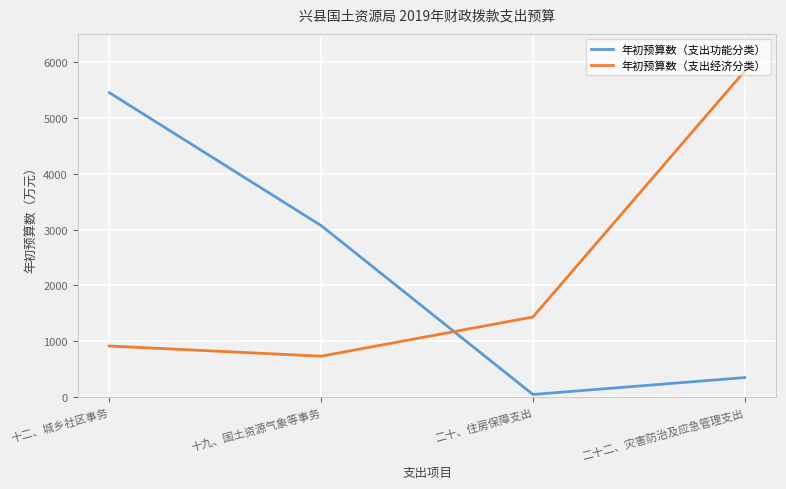

Reading left to right, transcribe all the data shown in this chart.

年初预算数（支出功能分类）: 十二、城乡社区事务=5447.8	十九、国土资源气象等事务=3069.8	二十、住房保障支出=48.7	二十二、灾害防治及应急管理支出=350.7
年初预算数（支出经济分类）: 十二、城乡社区事务=915.5	十九、国土资源气象等事务=733.3	二十、住房保障支出=1434.3	二十二、灾害防治及应急管理支出=5834.0